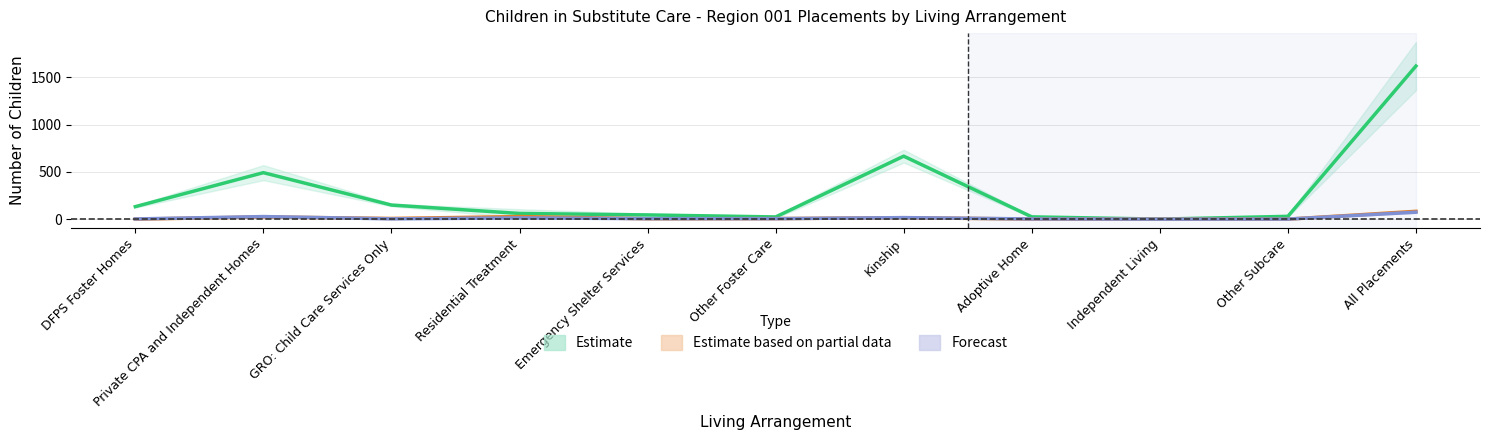

What is the difference between the Total Placed in Region 003 values at All Placements and GRO: Child Care Services Only?

70.5